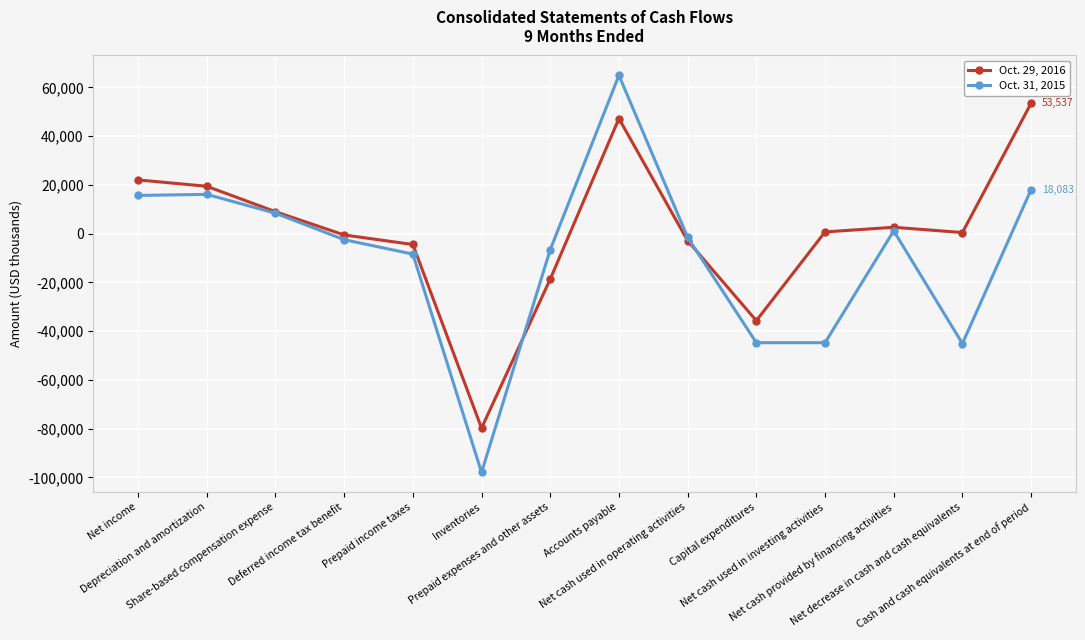

How many data points does each series have?

14